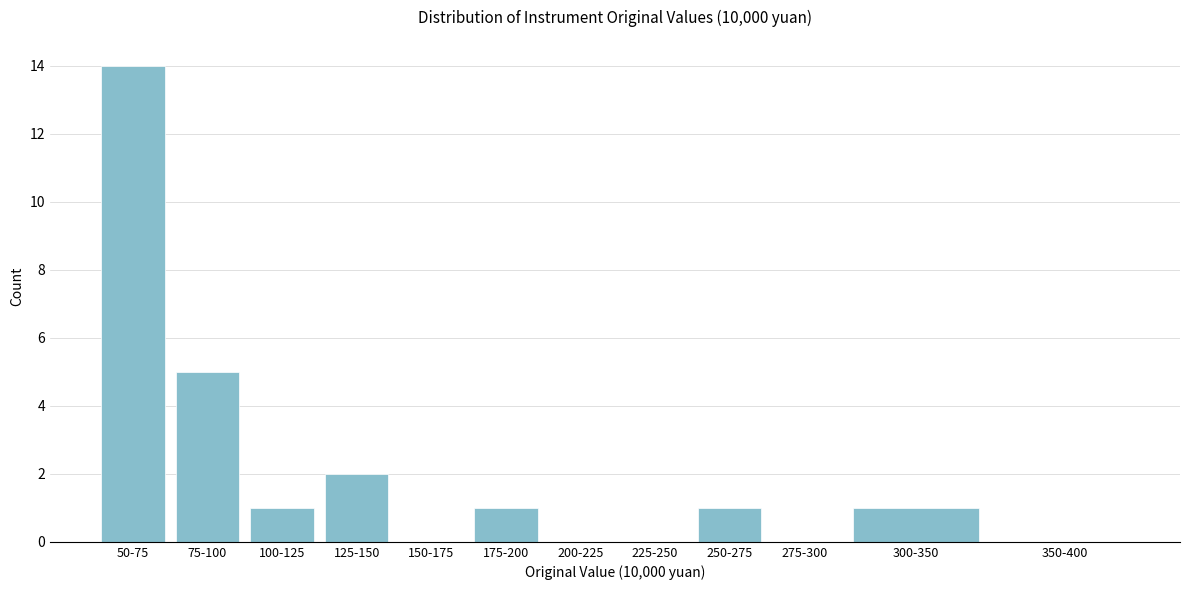

Reading left to right, extract all data points from this chart.

50-75=14	75-100=5	100-125=1	125-150=2	150-175=0	175-200=1	200-225=0	225-250=0	250-275=1	275-300=0	300-350=1	350-400=0